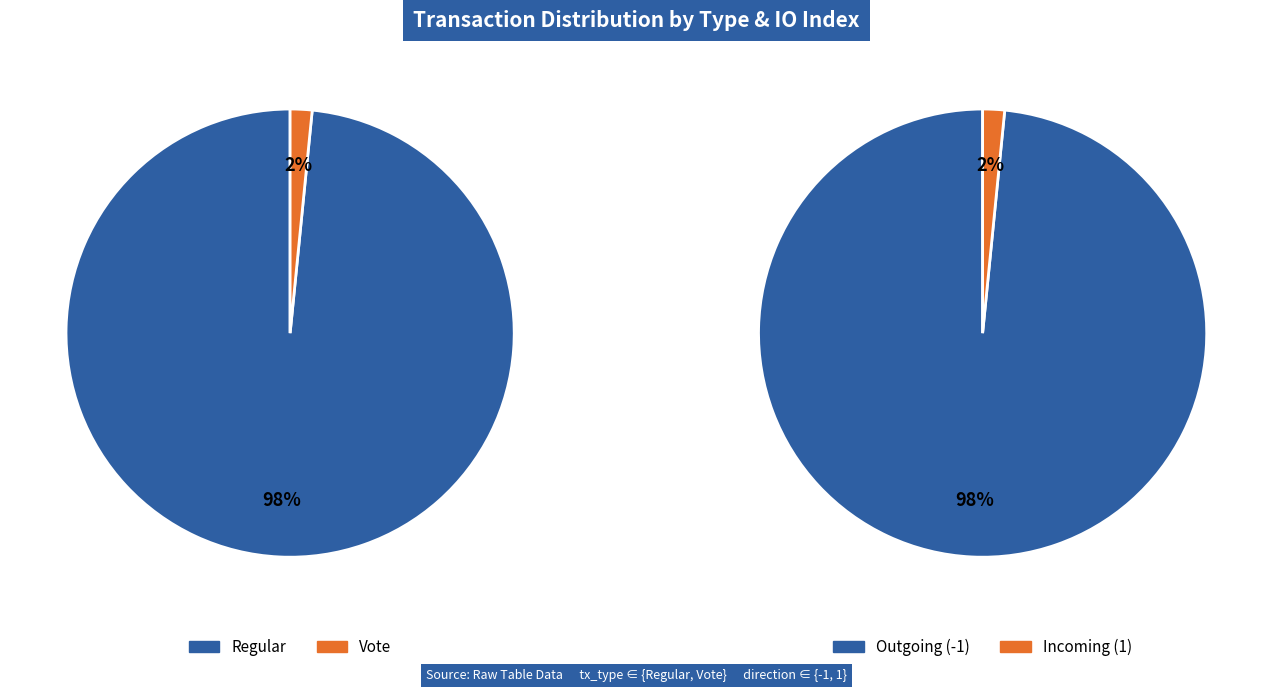

Which has a higher value, Regular or Vote?

Regular